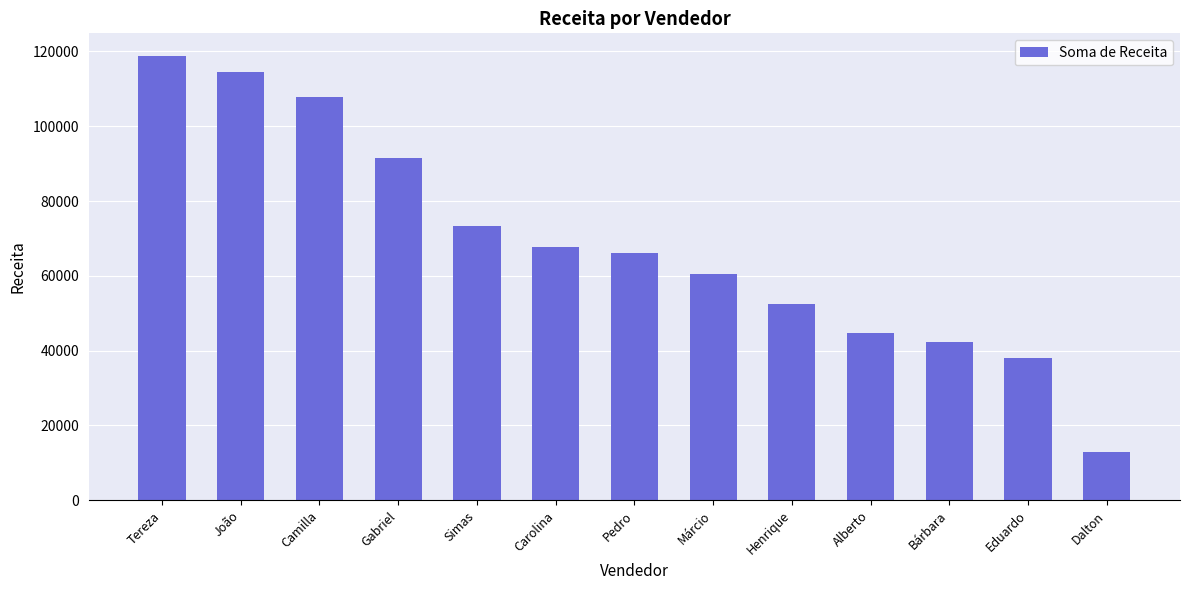

List the labels in order of value, smallest first.

Dalton, Eduardo, Bárbara, Alberto, Henrique, Márcio, Pedro, Carolina, Simas, Gabriel, Camilla, João, Tereza